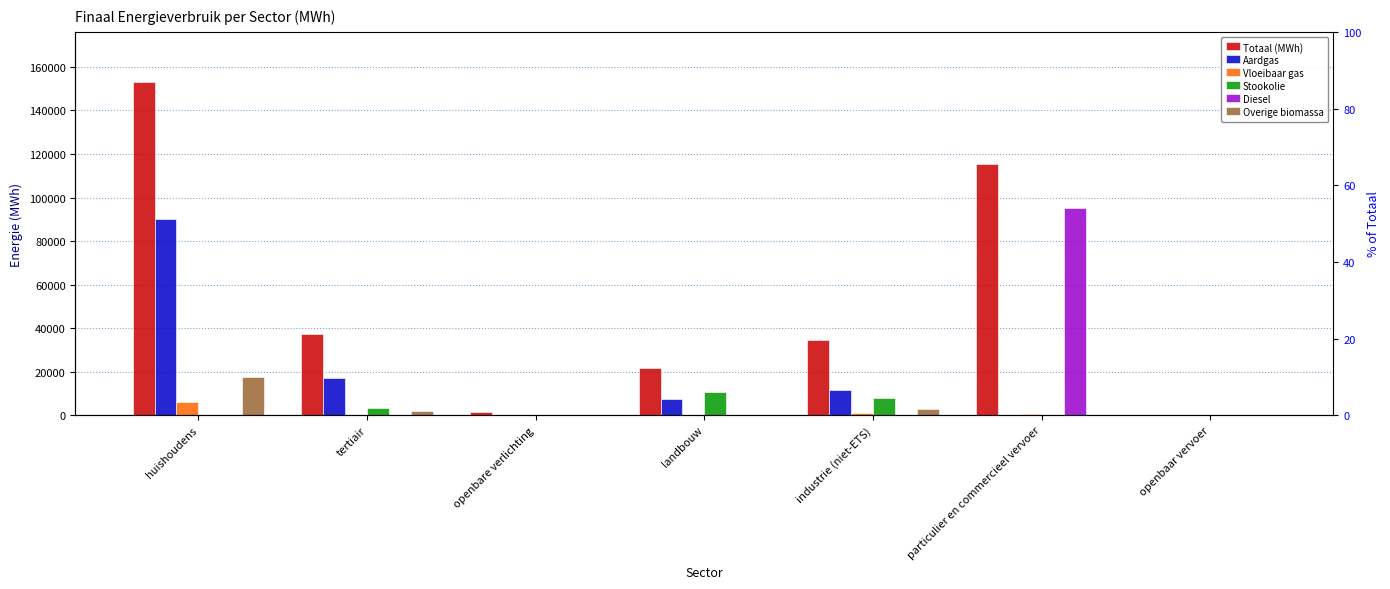

How many groups of bars are there?

7